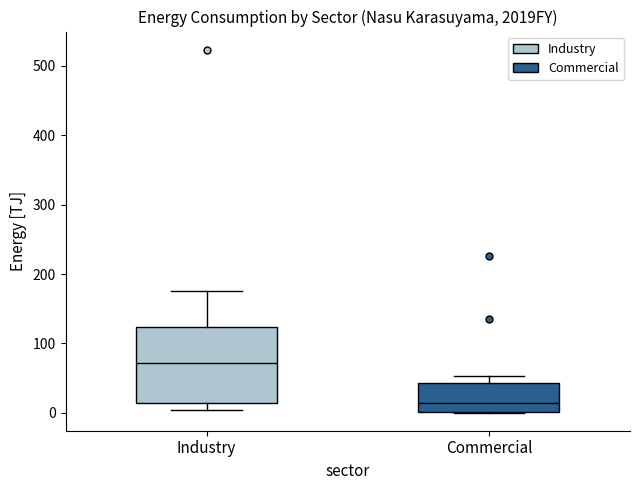

Comparing the boxes themselves (not the whiskers), which one is the tallest?

Industry